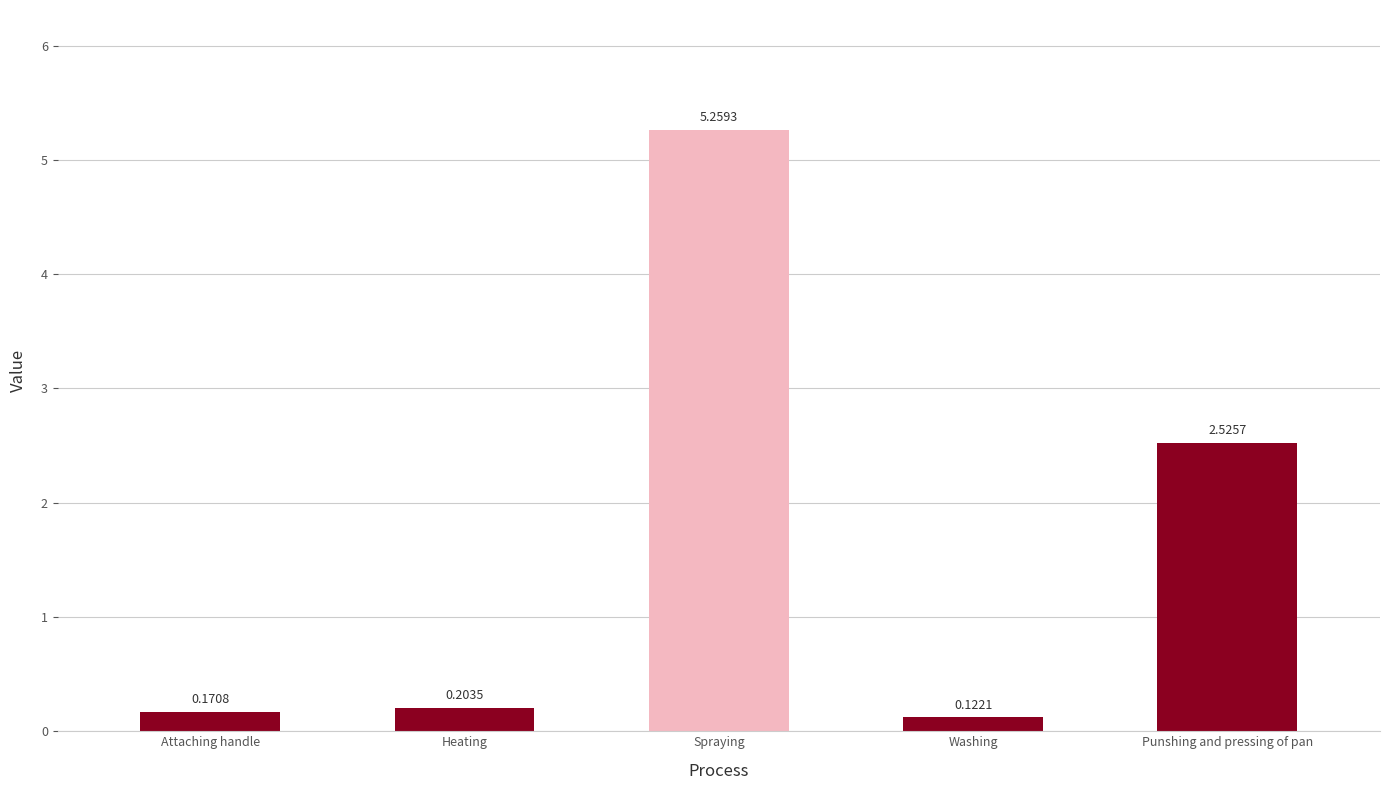

What is the label of the 5th bar from the left?

Punshing and pressing of pan